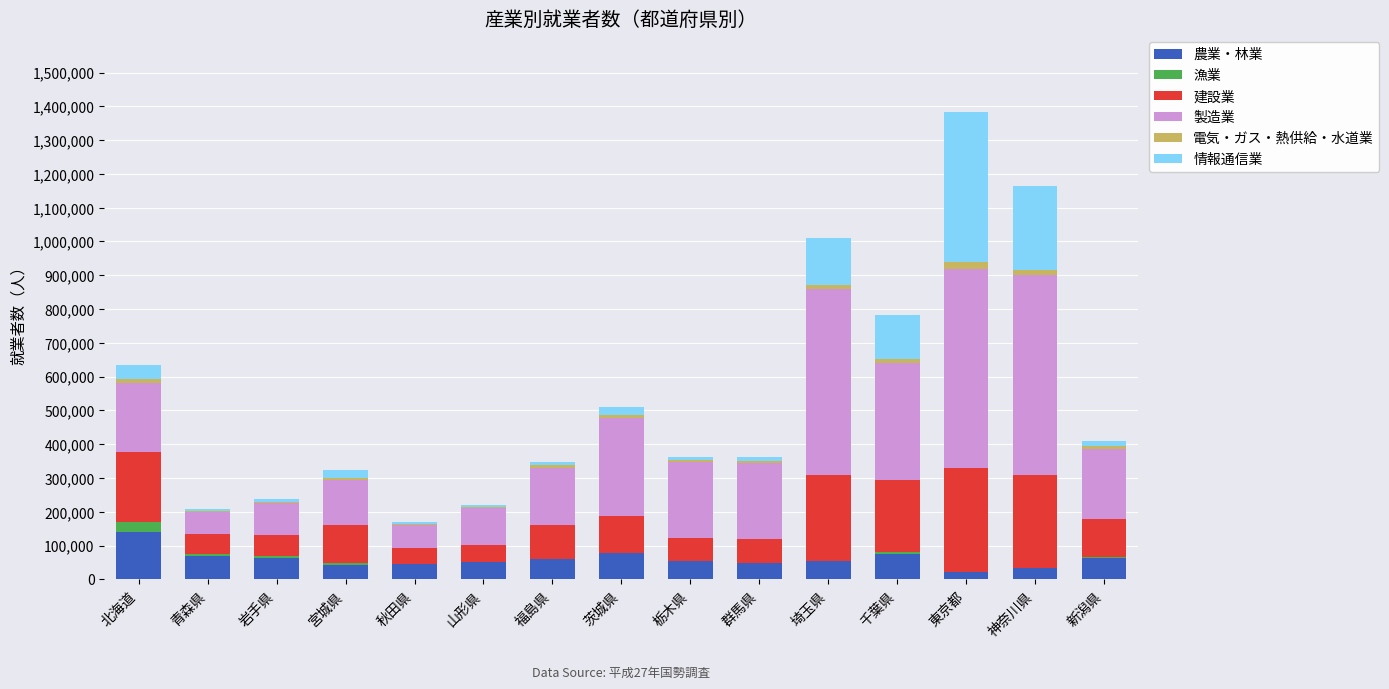

What is the sum of all 農業・林業 values?

894452